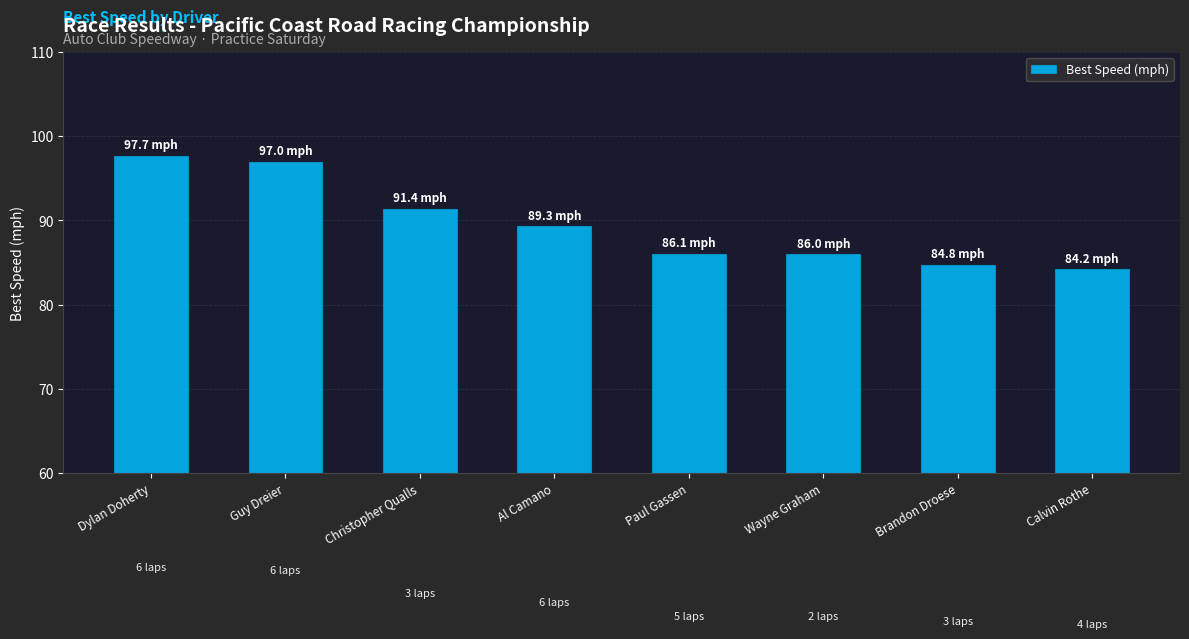

Which label corresponds to the largest value in the chart?

Dylan Doherty